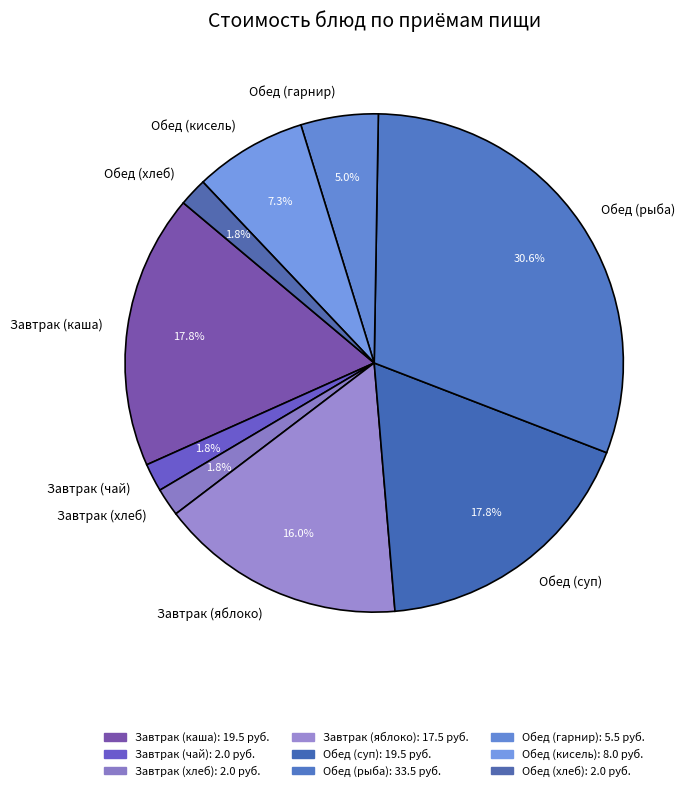

Between Завтрак (хлеб) and Обед (гарнир), which is larger?

Обед (гарнир)